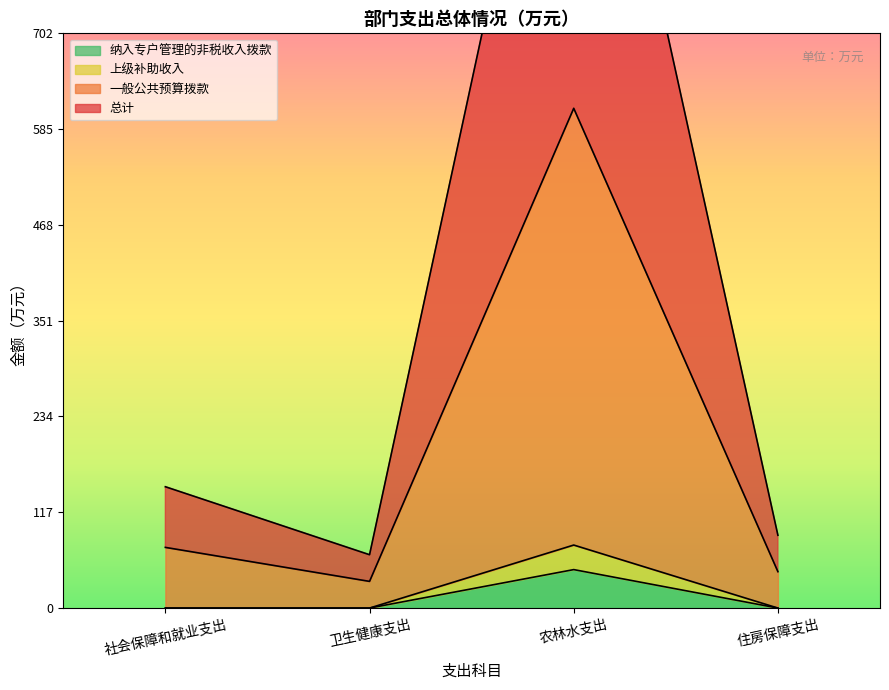

What is the highest value of the 纳入专户管理的非税收入拨款 series?

47